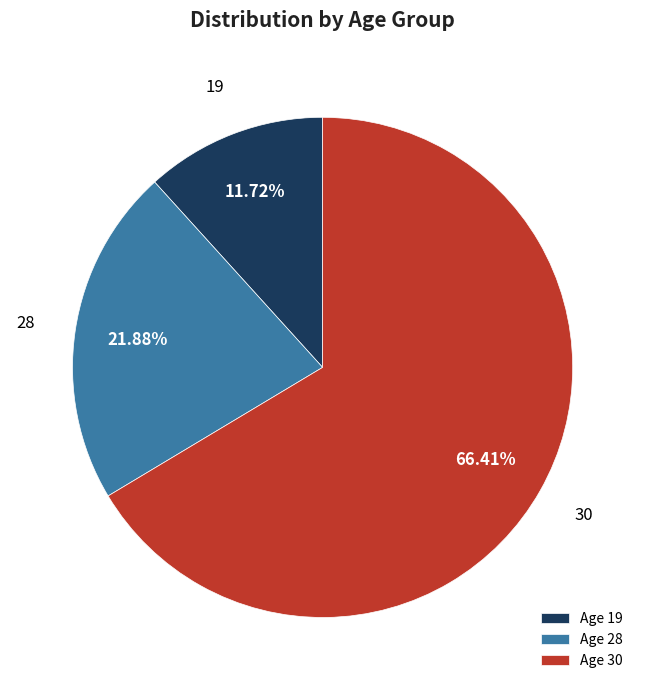

Is it true that 30 is 66% of the pie?

True